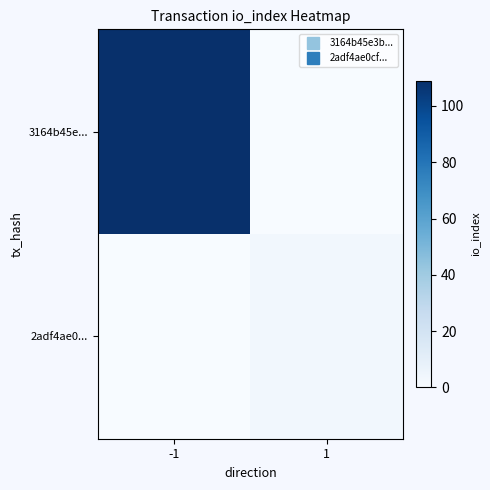

Which category has the highest value across all series?

-1